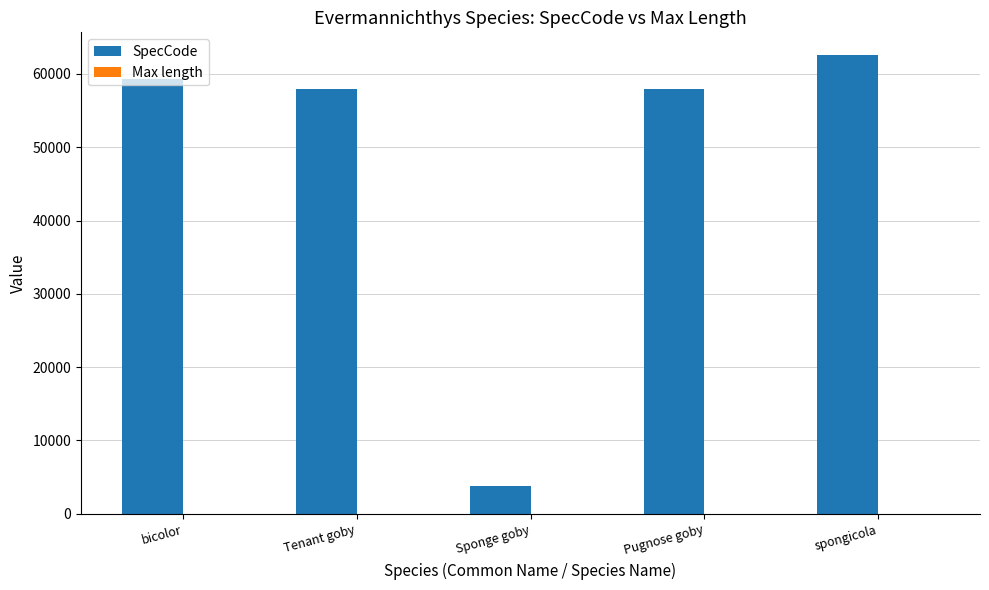

The SpecCode series shows 3852 at Sponge goby. True or false?

True